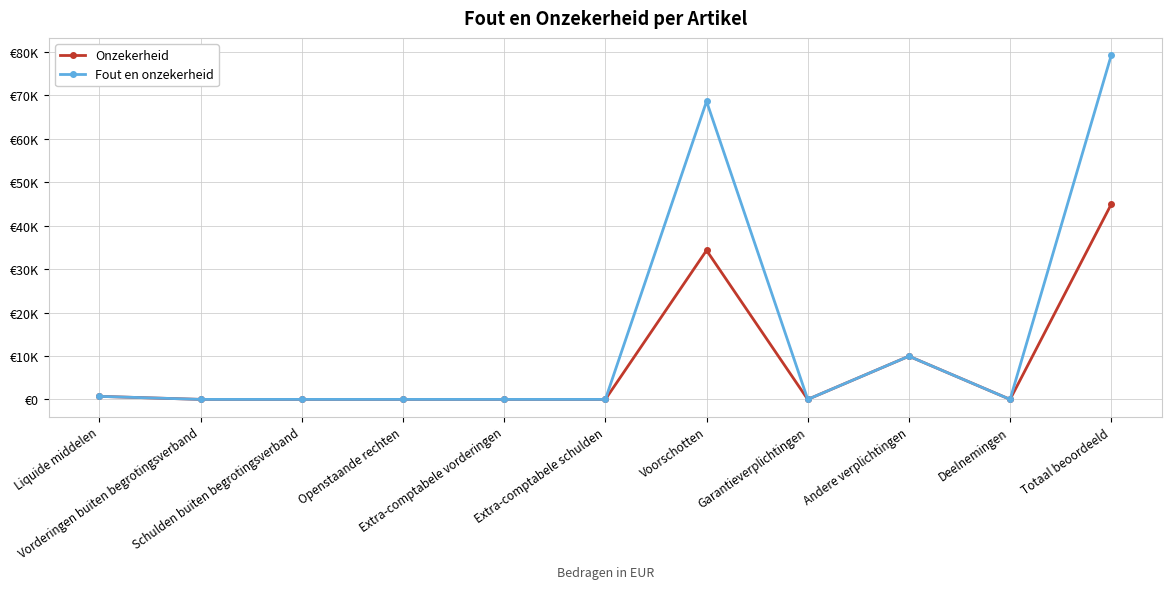

List the series in order of their peak value, highest first.

Fout en onzekerheid, Onzekerheid